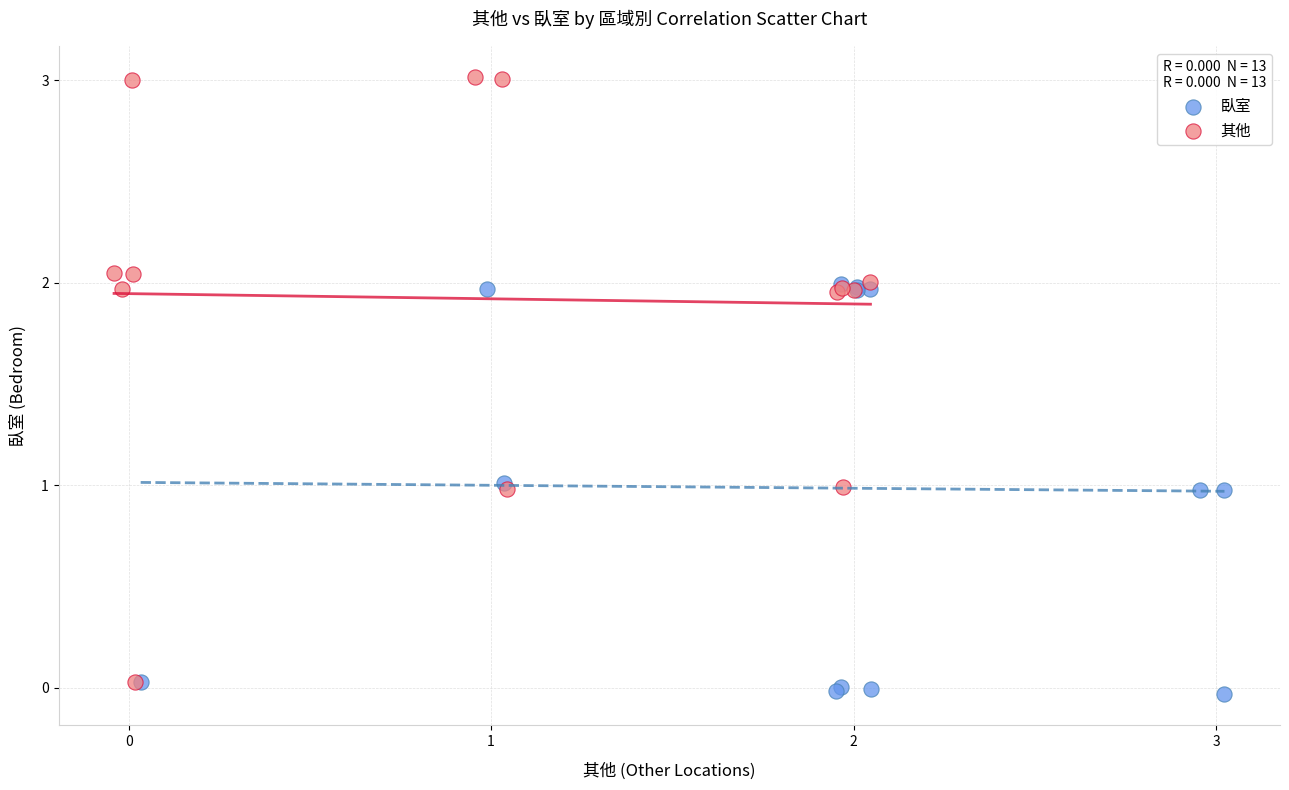

What are all the series names shown in the legend?

臥室, 其他